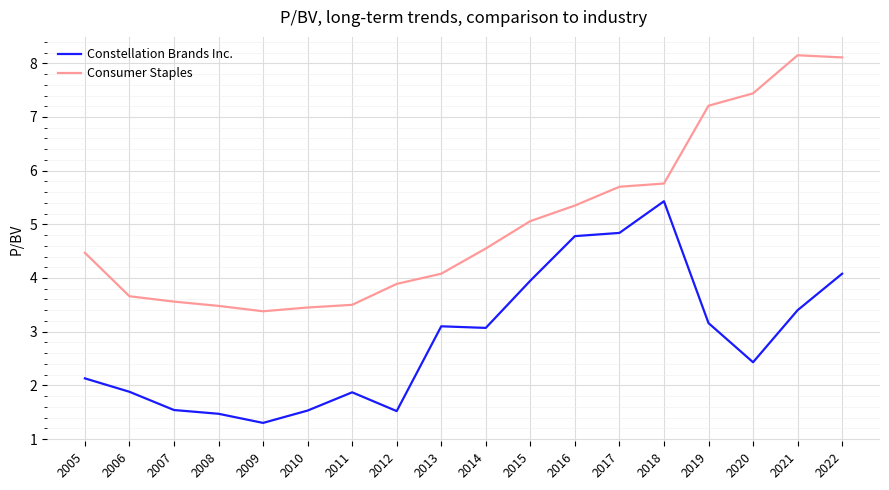

Which series has the widest spread of values?

Consumer Staples